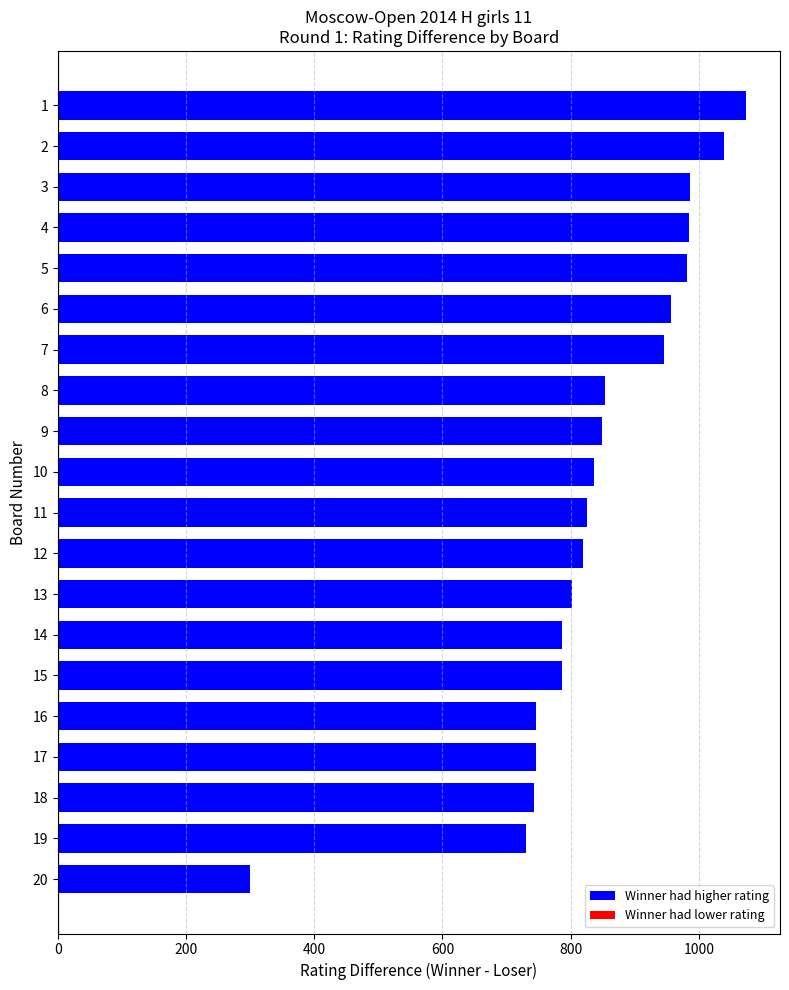

What is the average value?

840